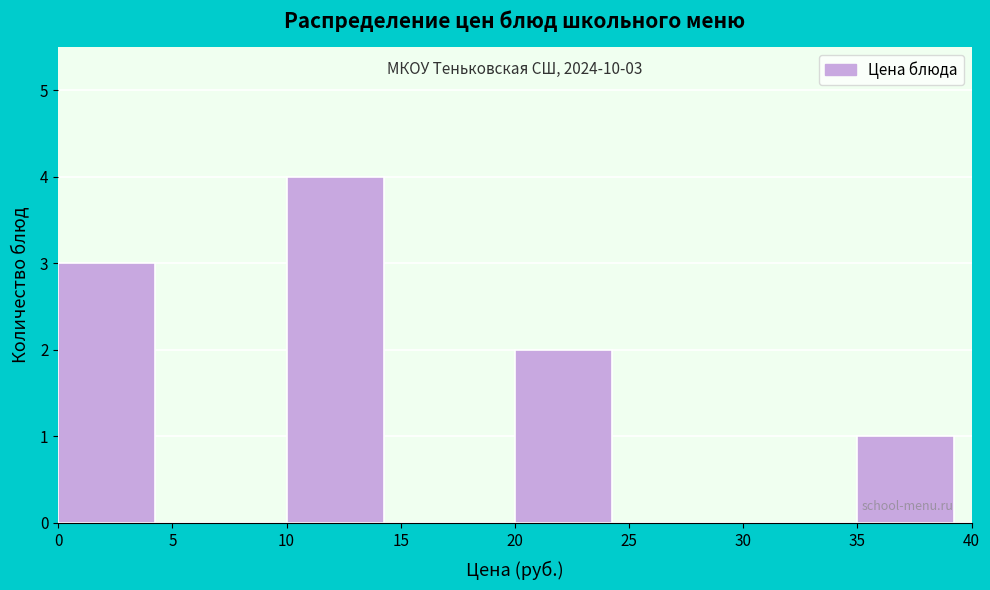

Which range on the x-axis has the tallest bar?

10 to 15